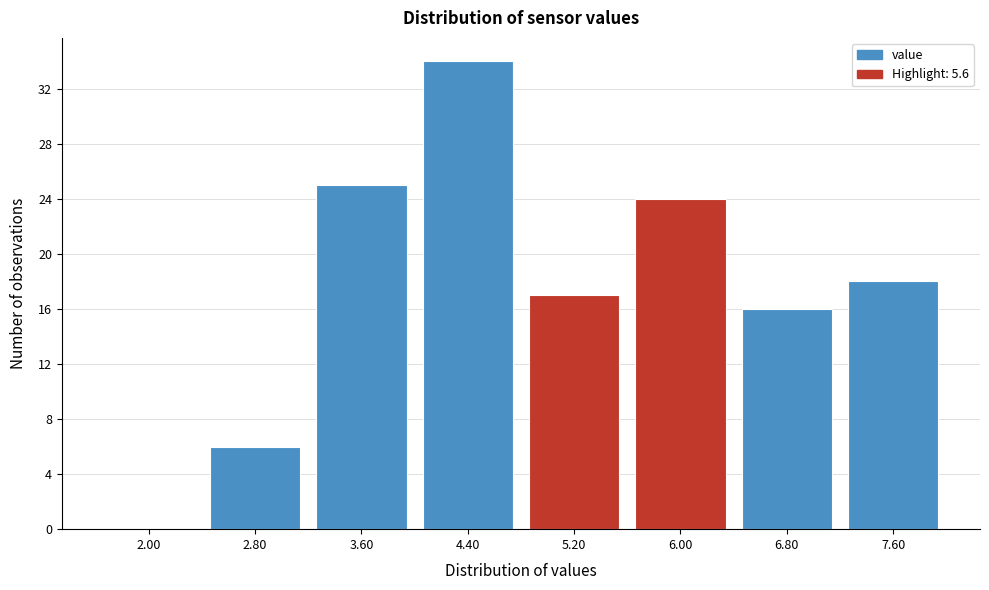

How tall is the bar that spans 7.2 to 8.0 on the x-axis? The values are not printed on the chart, so give them approximately, as read against the axis.

18